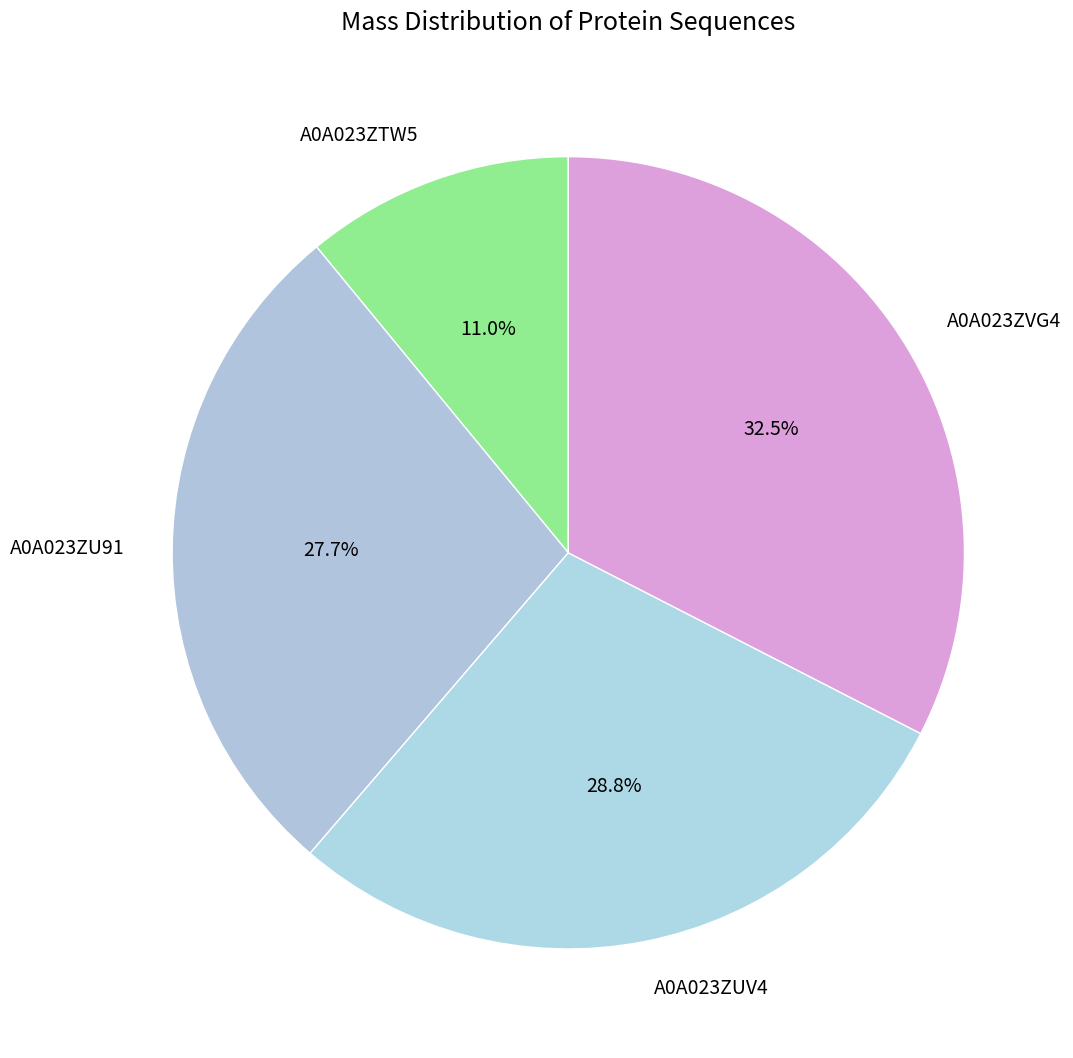

Which has a higher value, A0A023ZUV4 or A0A023ZU91?

A0A023ZUV4